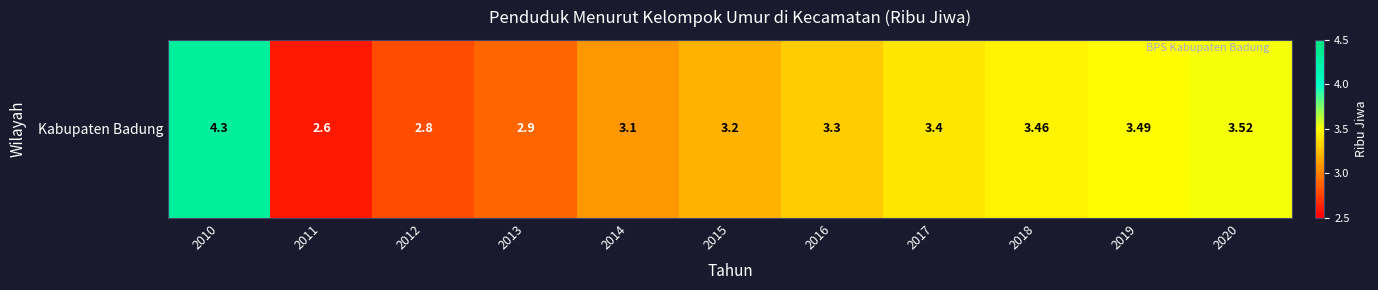

List the labels in order of value, smallest first.

2011, 2012, 2013, 2014, 2015, 2016, 2017, 2018, 2019, 2020, 2010